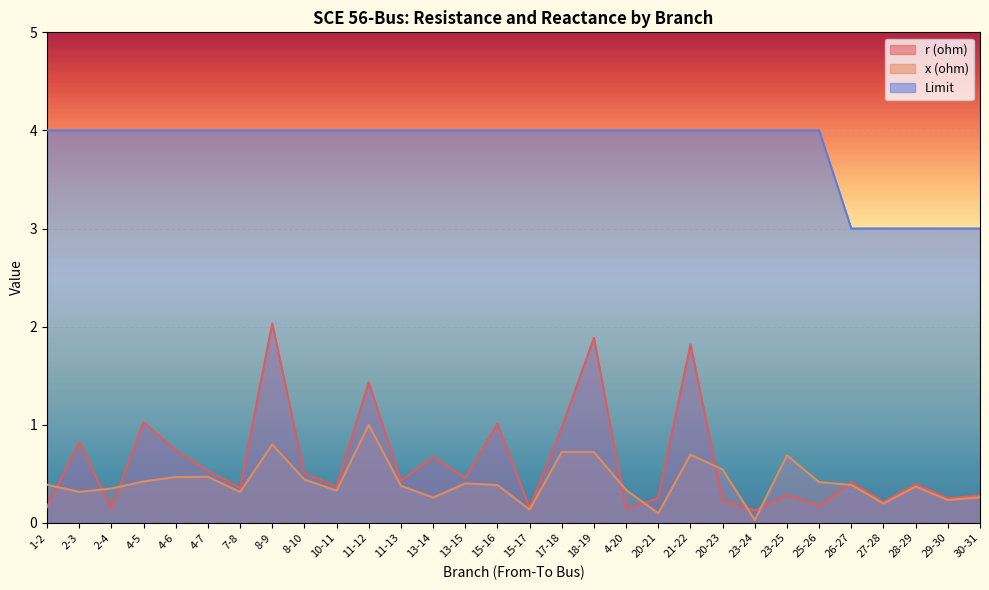

True or false: Limit and r (ohm) cross at least once.

False